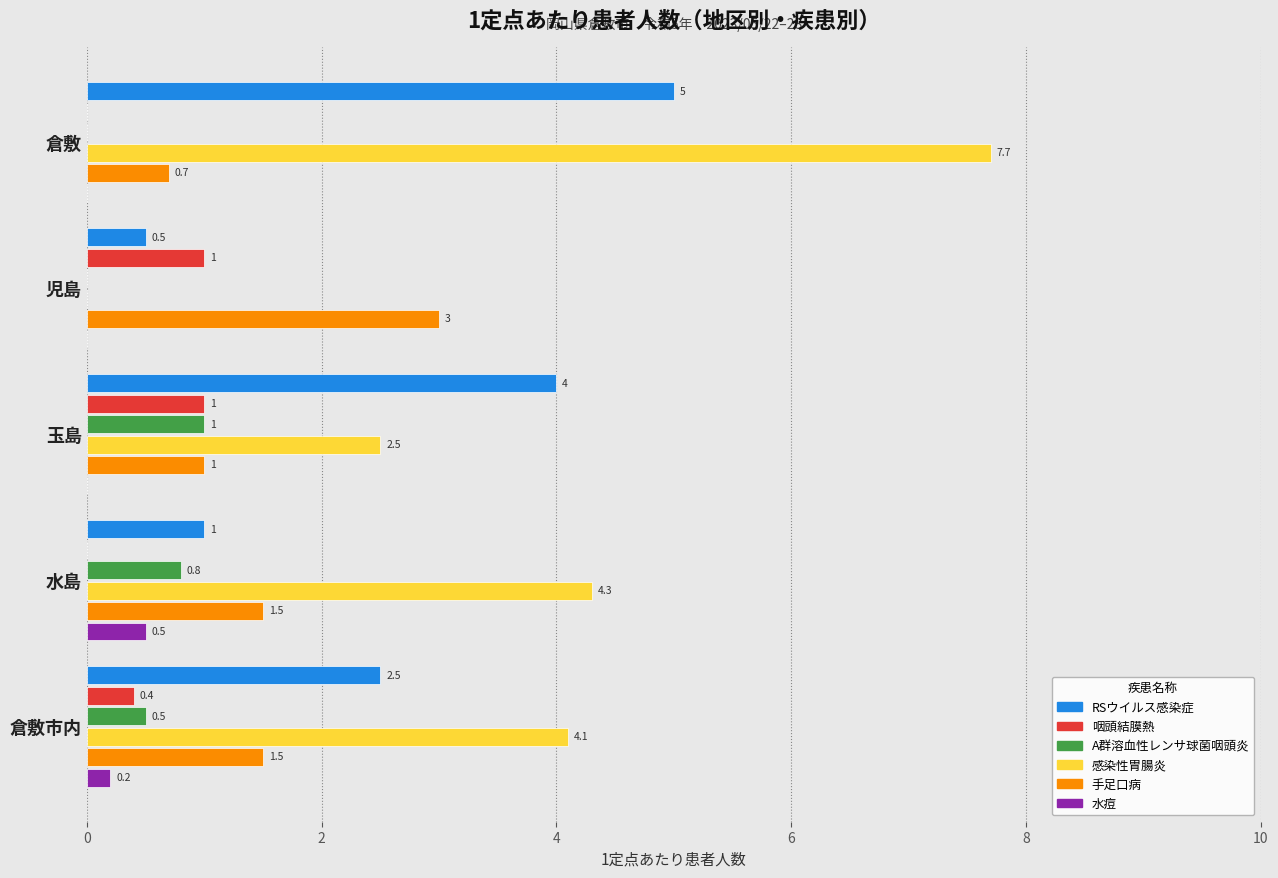

True or false: 咽頭結膜熱 has a value of 0.4 at 倉敷市内.

True